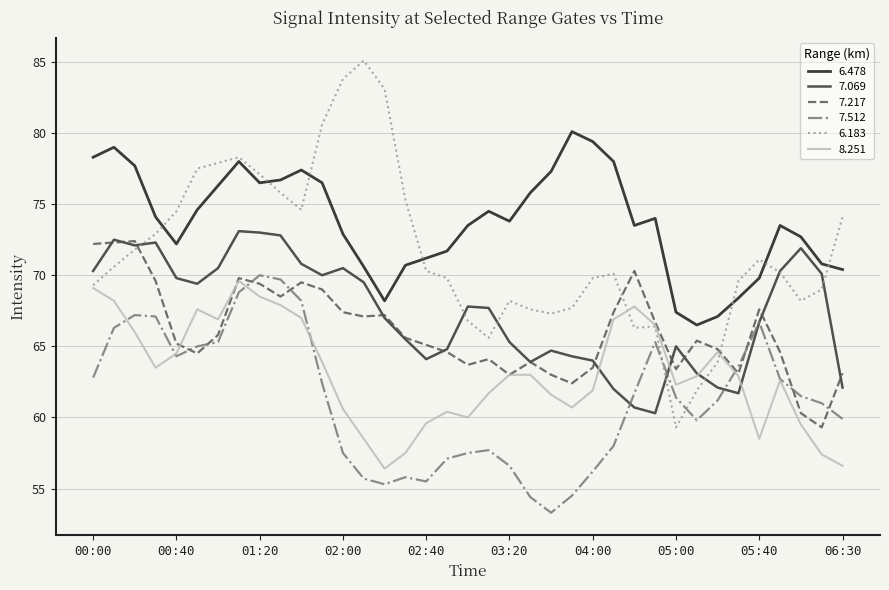

What is the maximum value for 7.069?

73.1